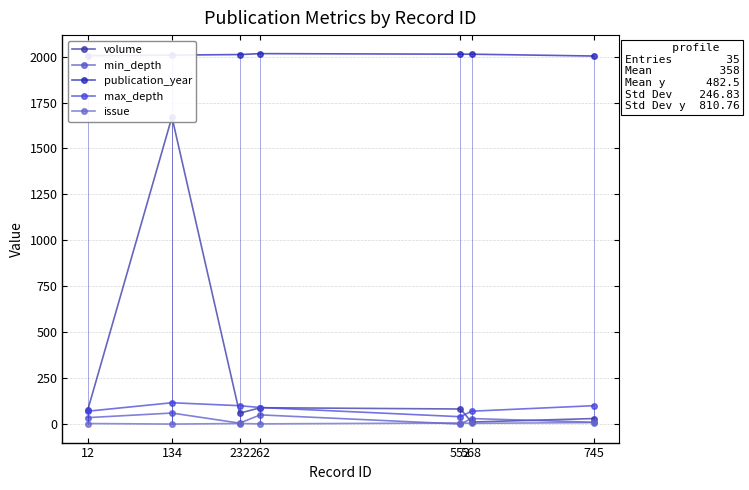

Which has a higher value, 12 or 262?

262